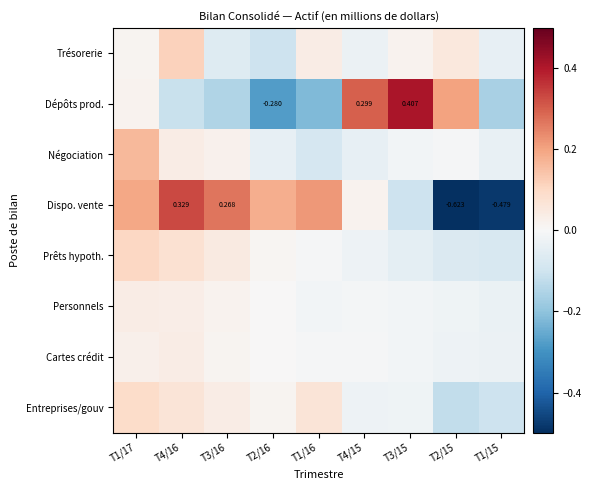

The value of Trésorerie at T4/15 is -0.0. True or false?

False